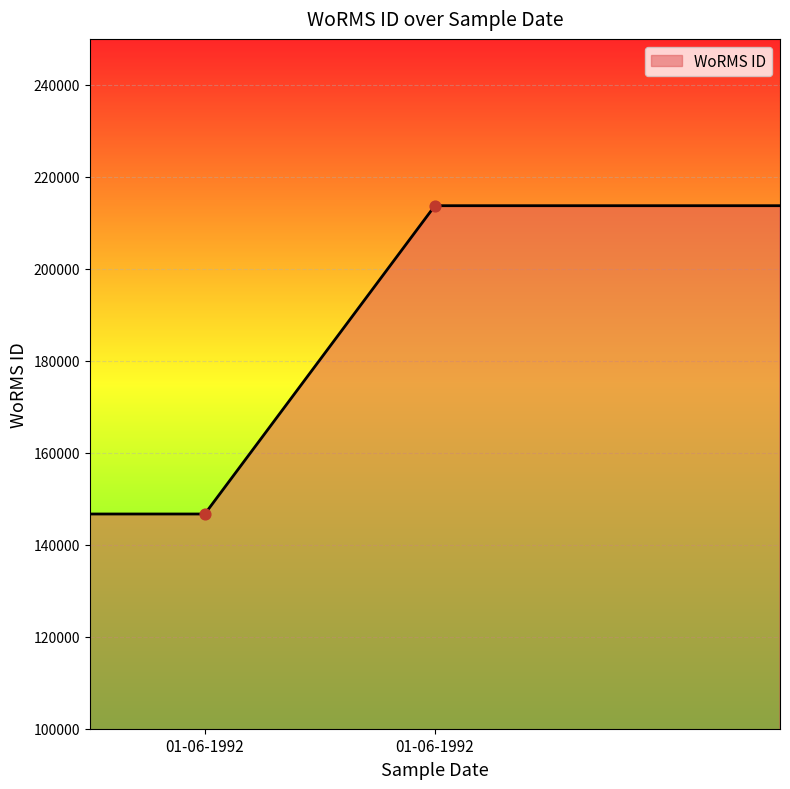

What is the average value?

186913